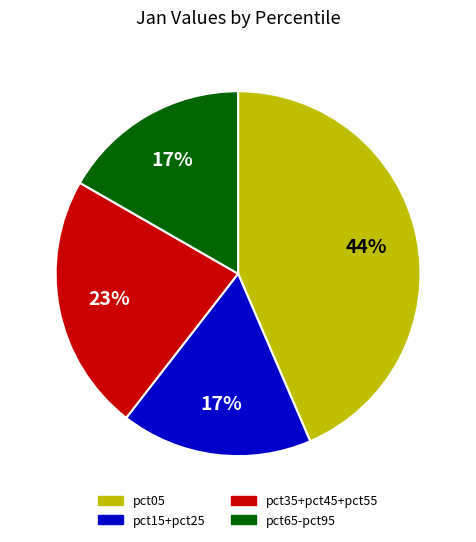

Is there a majority slice in this chart?

No